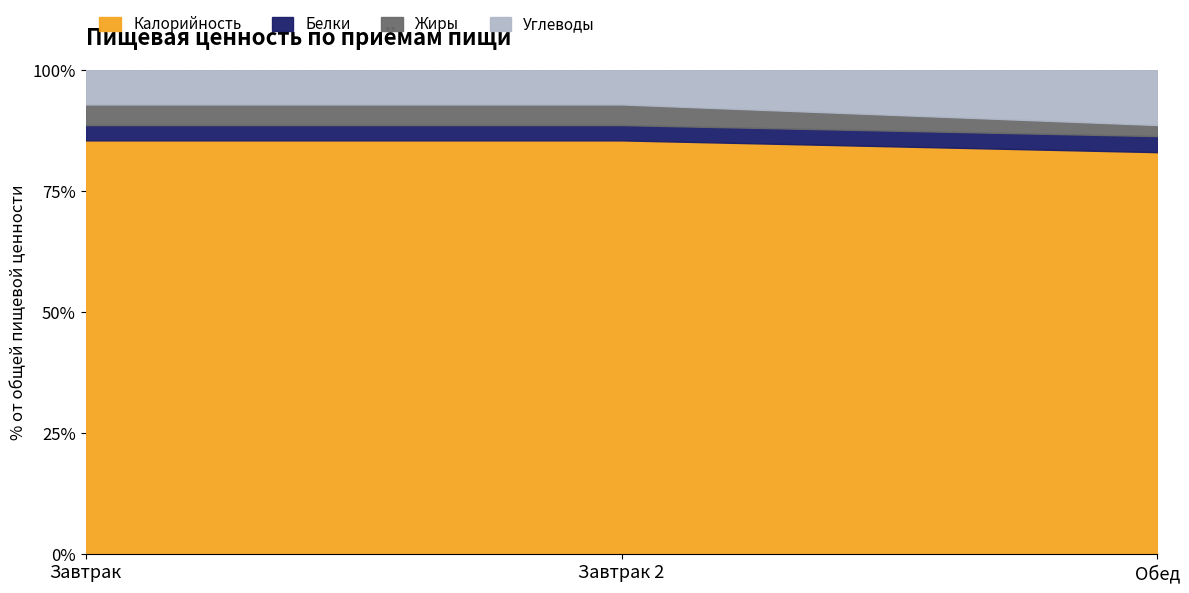

What is the maximum value for Калорийность?

85.5